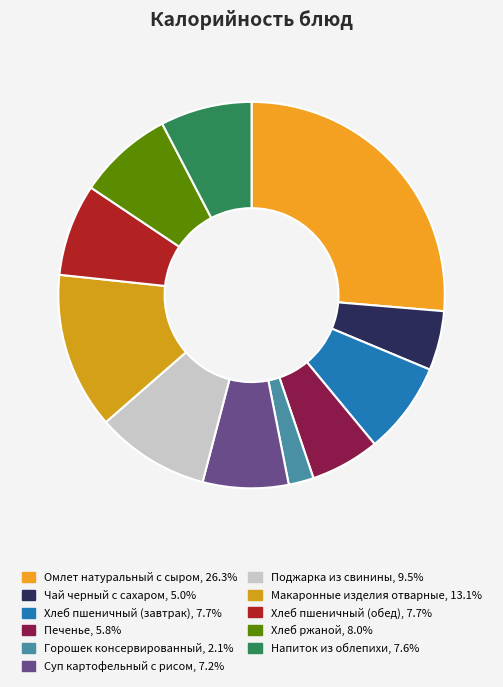

To the nearest percent, what portion does Напиток из облепихи represent?

8%